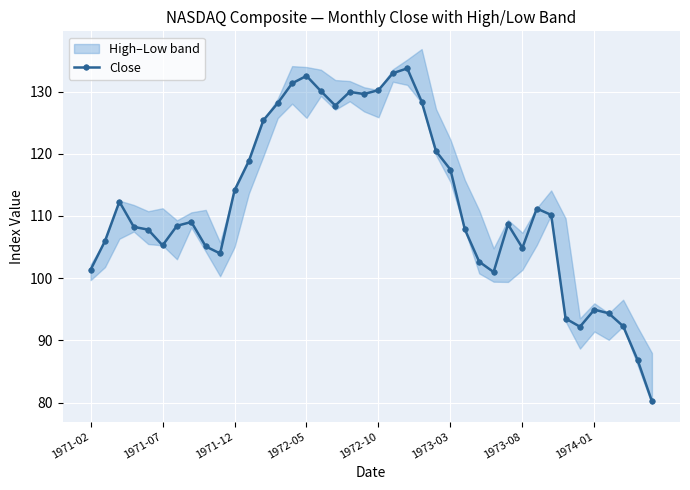

True or false: Close has a value of 25.7 at 1971-12.

False